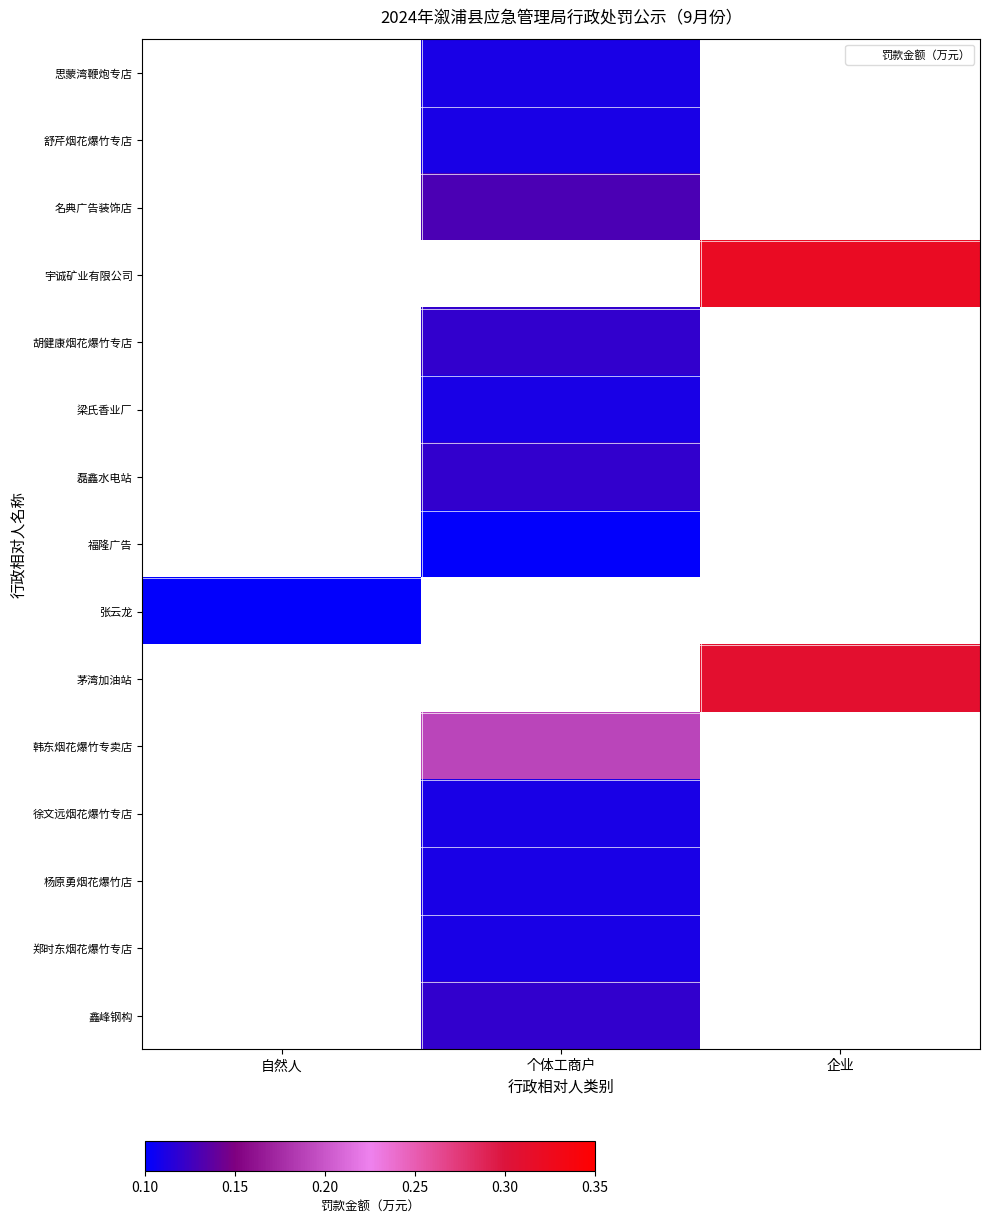

What is the spread (max minus min) of values at 个体工商户?

0.1